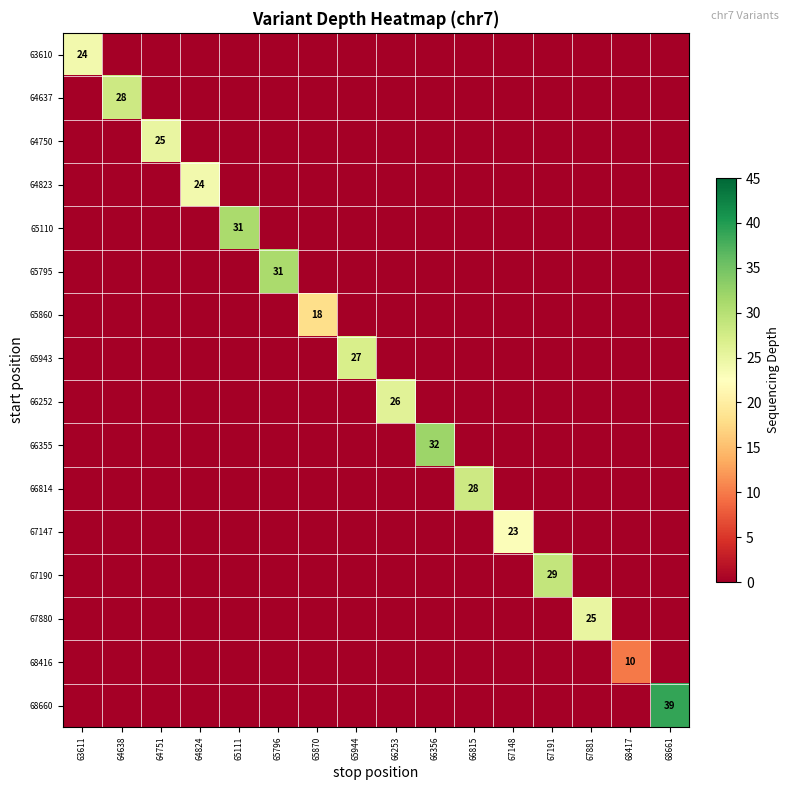

What is the difference between the maximum and minimum values in the 67880 series?

25